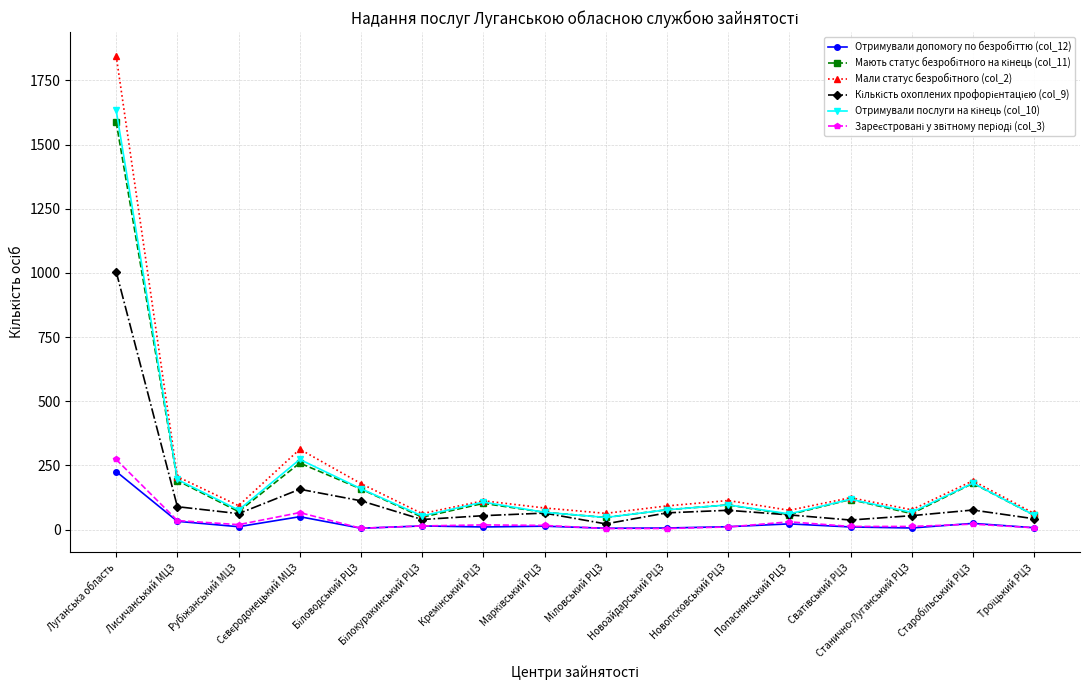

What is the maximum value shown in the chart?

1846